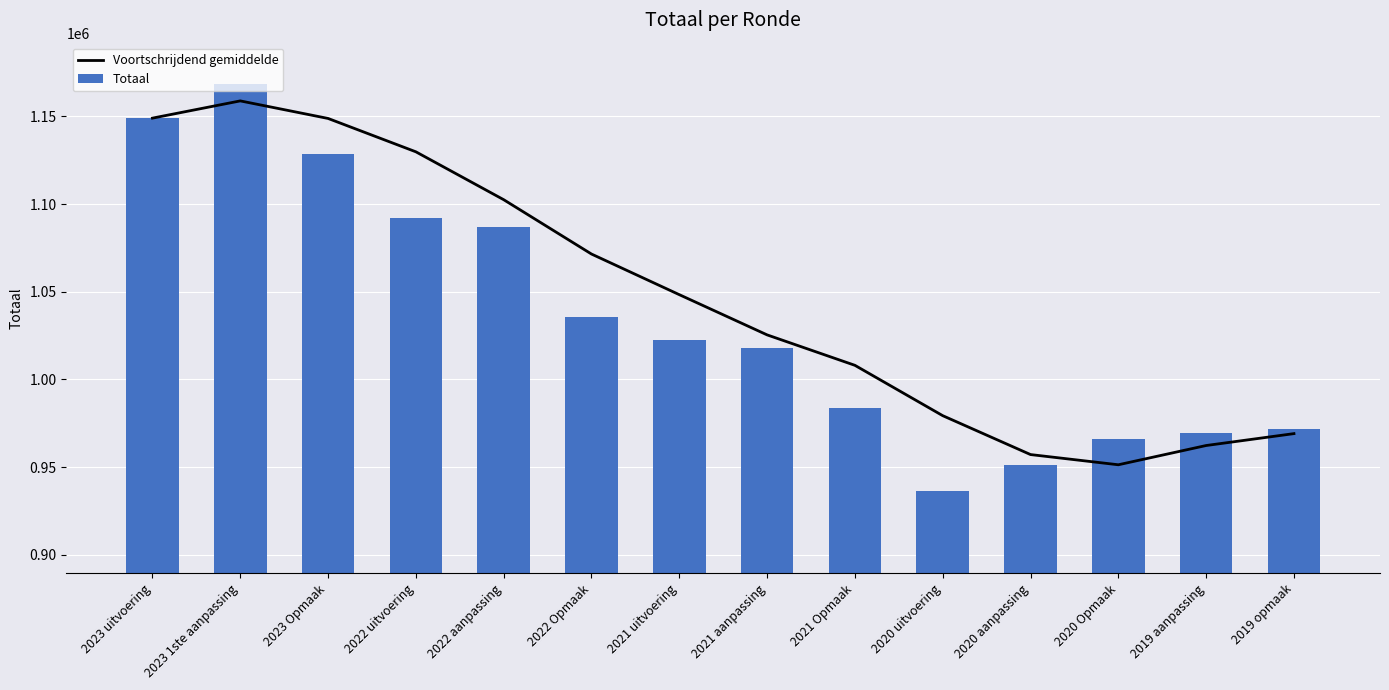

What are all the series names shown in the legend?

Voortschrijdend gemiddelde, Totaal